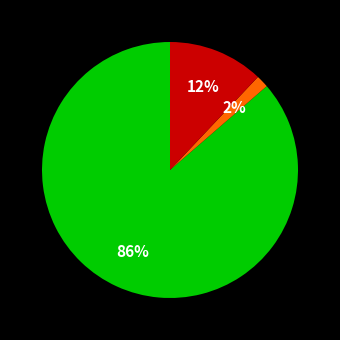

To the nearest percent, what is the average slice percentage?

33%